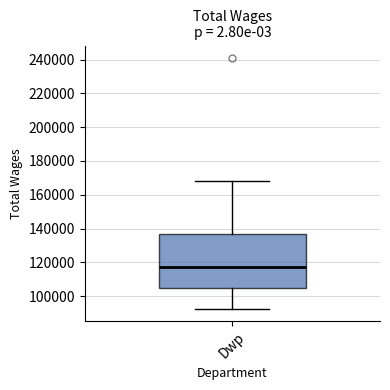

Read this box plot against the y-axis: the position of the median line, the range covered by the box, and the ends of both whiskers. The values are not printed on the chart, so give them approximately, as read against the axis.

median 118000, box 106000 to 138000, whiskers 92000 to 168000